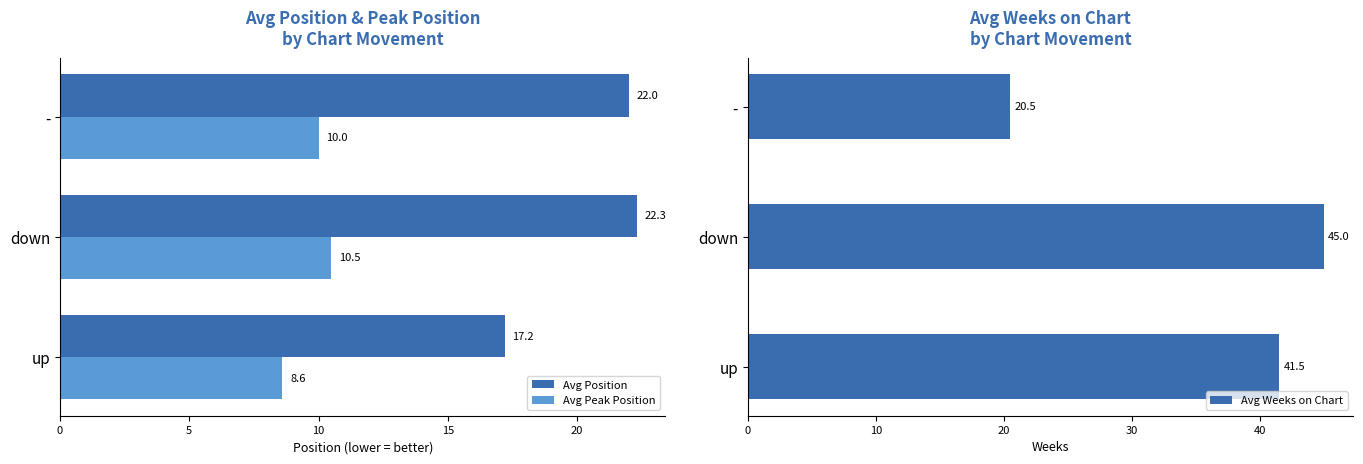

Reading left to right, list all the values displayed in this chart.

Avg Position: 17.2	22.3	22.0
Avg Peak Position: 8.6	10.5	10.0
Avg Weeks on Chart: 41.5	45.0	20.5